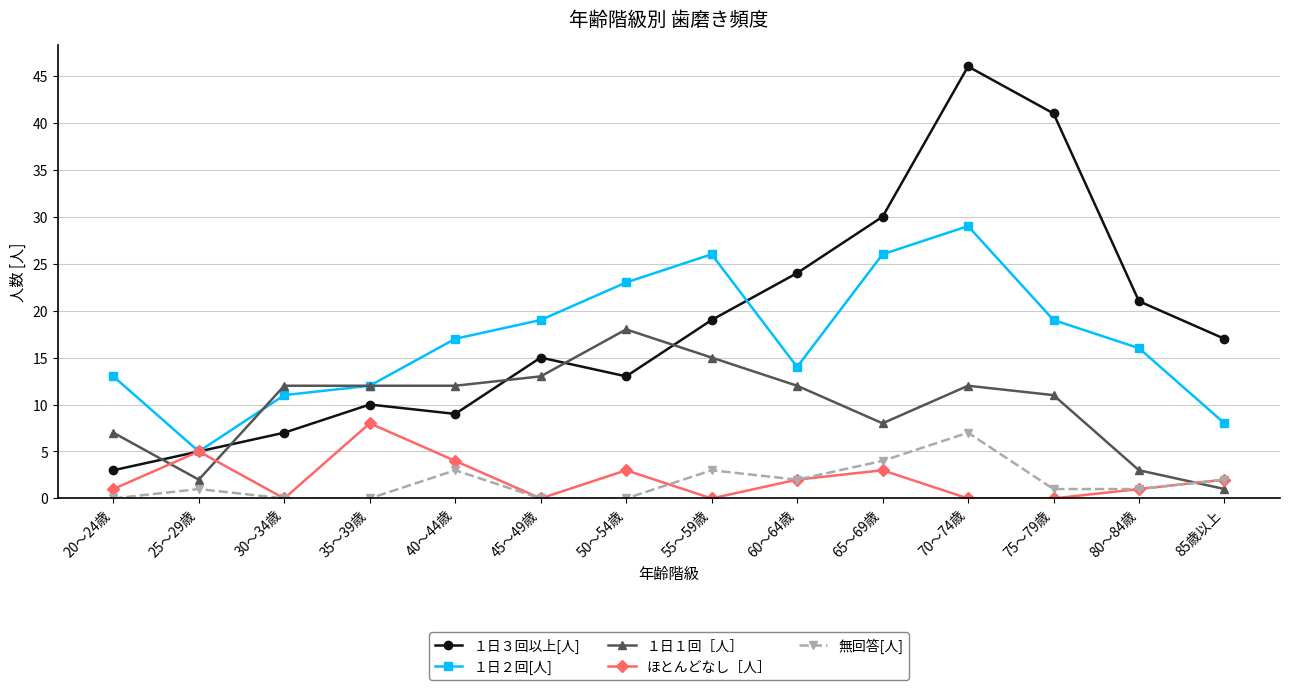

What is the total value across all series at 80～84歳?

42